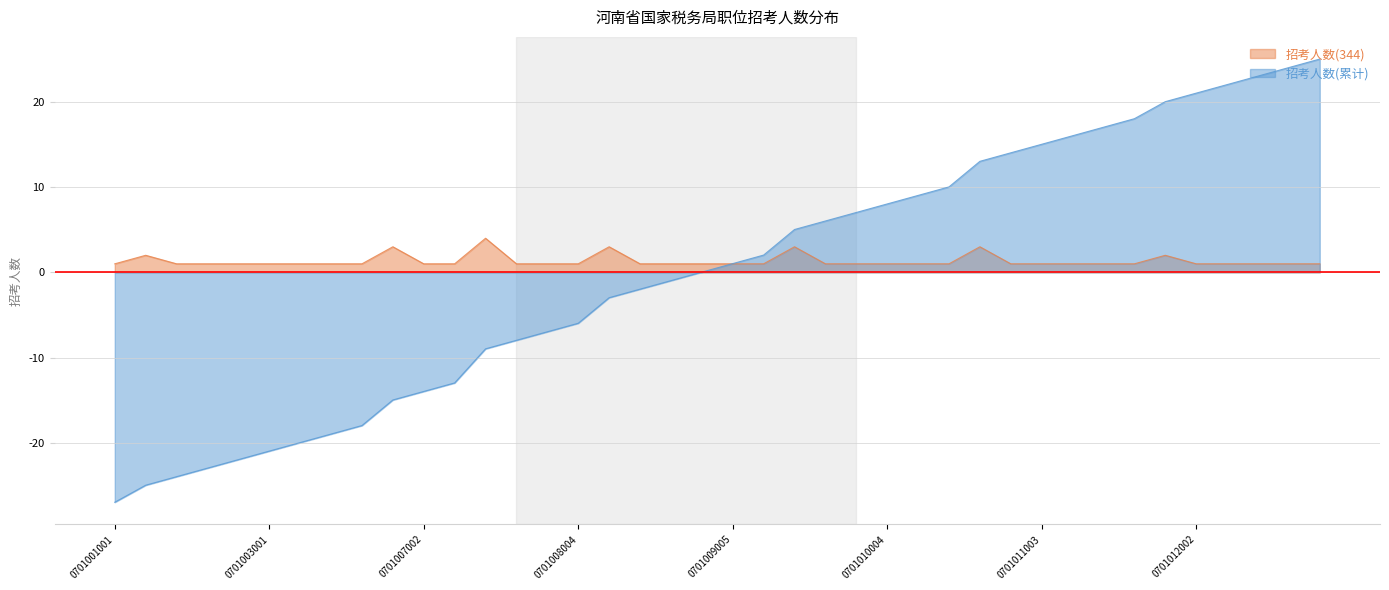

Reading left to right, what are all the values shown in this chart?

招考人数(344): 1.0	2.0	1.0	1.0	1.0	1.0	1.0	1.0	1.0	3.0	1.0	1.0	4.0	1.0	1.0	1.0	3.0	1.0	1.0	1.0	1.0	1.0	3.0	1.0	1.0	1.0	1.0	1.0	3.0	1.0	1.0	1.0	1.0	1.0	2.0	1.0	1.0	1.0	1.0	1.0
招考人数(累计): -27.0	-25.0	-24.0	-23.0	-22.0	-21.0	-20.0	-19.0	-18.0	-15.0	-14.0	-13.0	-9.0	-8.0	-7.0	-6.0	-3.0	-2.0	-1.0	0.0	1.0	2.0	5.0	6.0	7.0	8.0	9.0	10.0	13.0	14.0	15.0	16.0	17.0	18.0	20.0	21.0	22.0	23.0	24.0	25.0